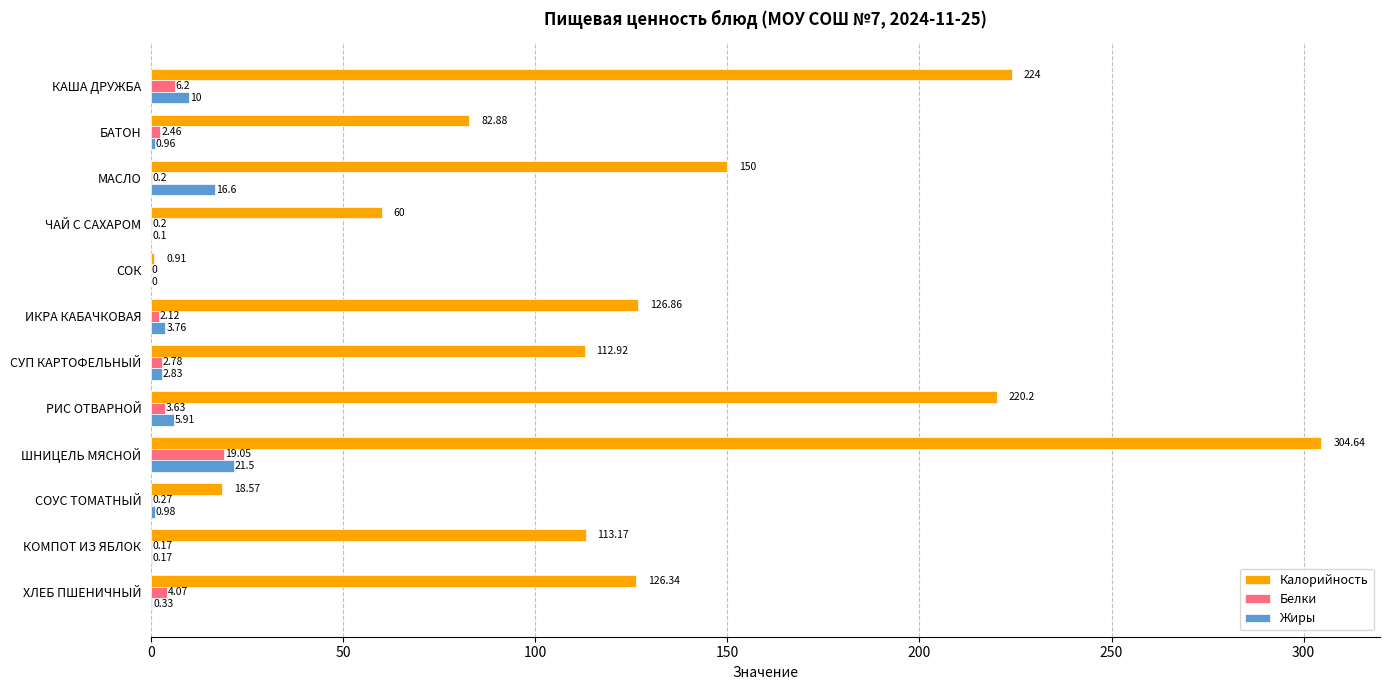

Which series has the largest total across all categories?

Калорийность